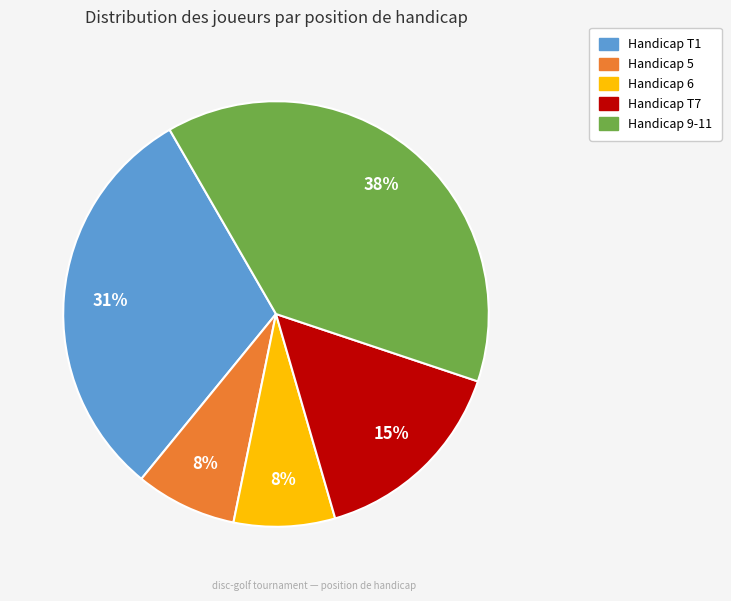

Does any single category account for the majority?

No